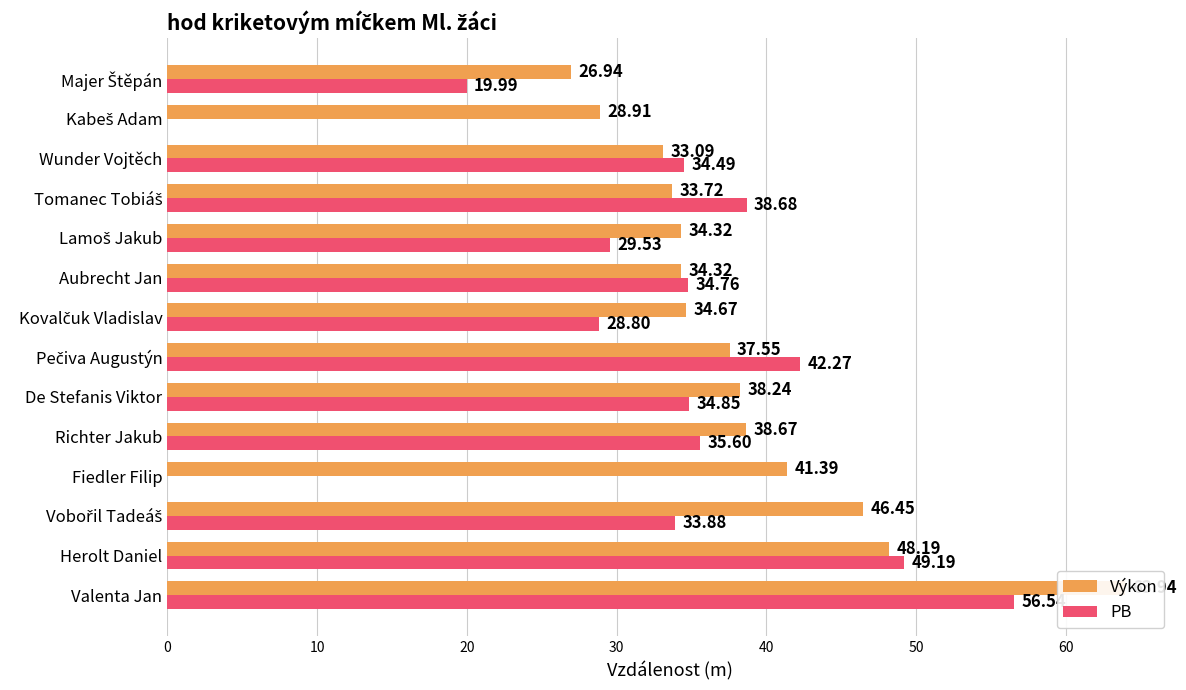

At how many categories does at least one series exceed 20?

14